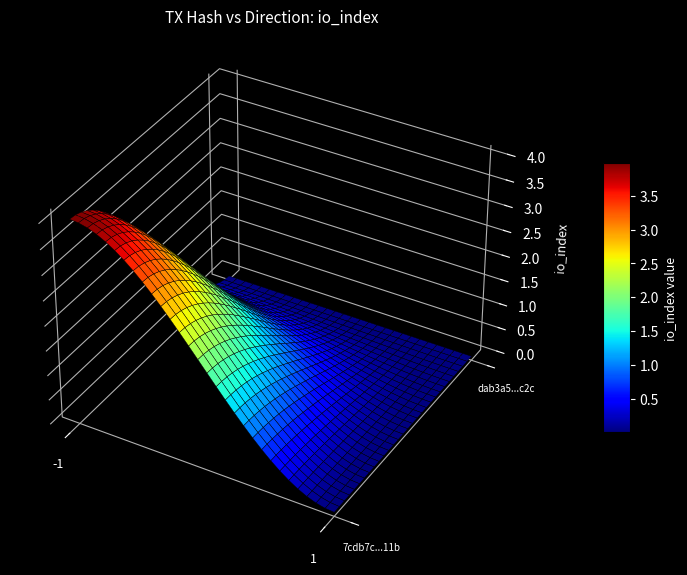

True or false: dab3a51134e813b092c2da62290a65bb2976b2c has a value of 0 at io_index.

False